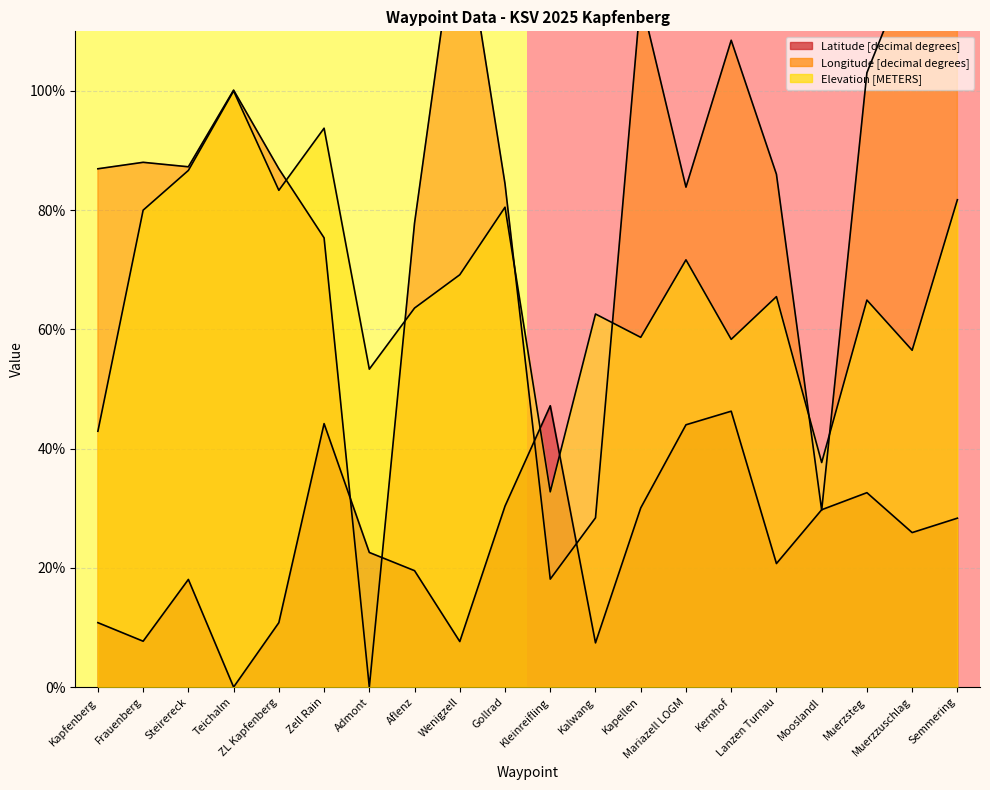

Is it true that row_1 equals 0 at Kapfenberg?

False